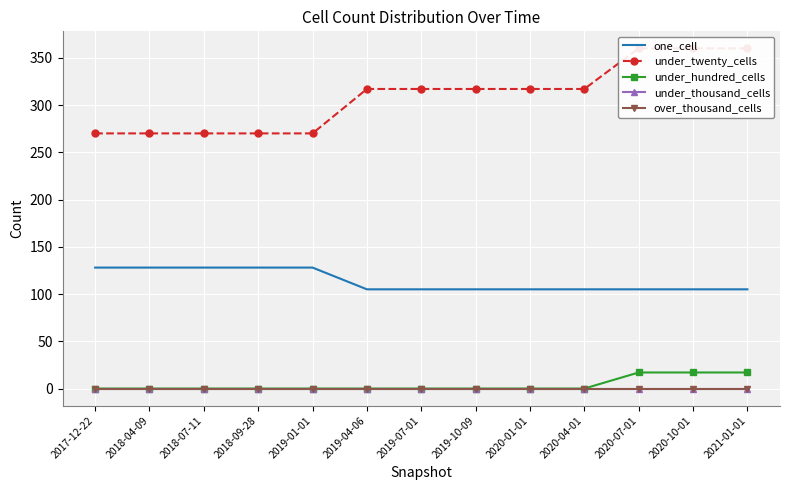

At which label is under_twenty_cells closest to 315?

2019-04-06